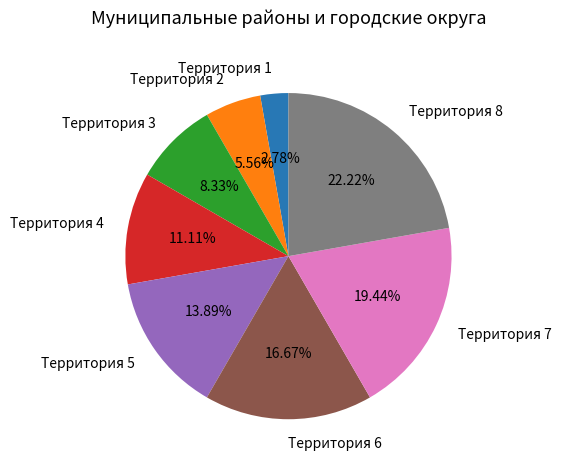

Combined, what portion of the pie is Территория 7 and Территория 8?

41.7%